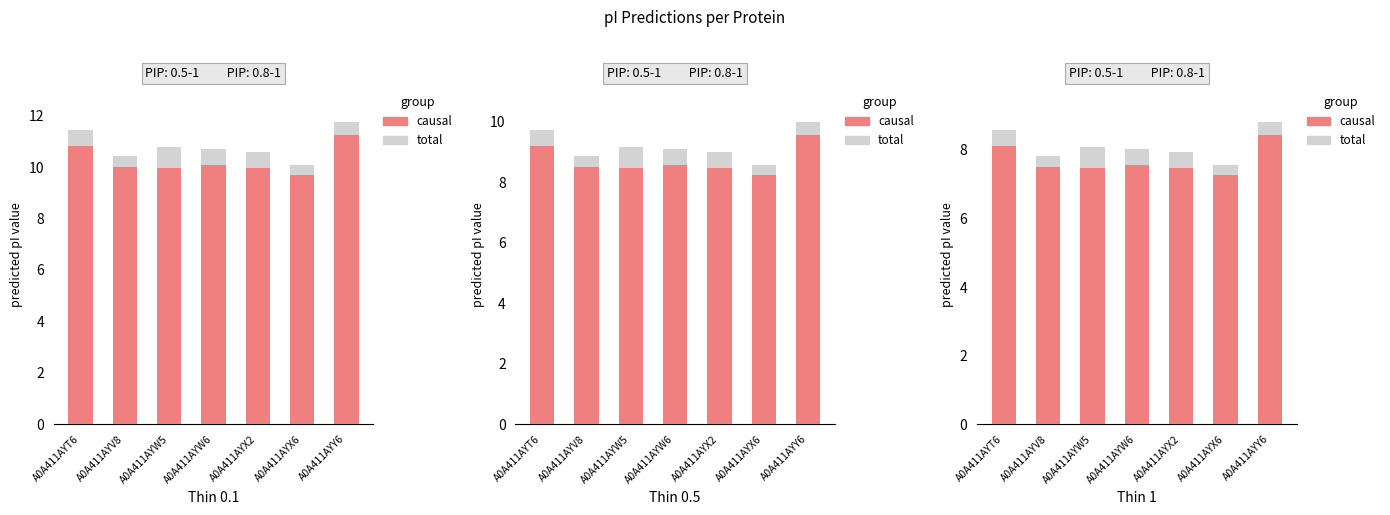

What is the average value of the causal series?

7.7